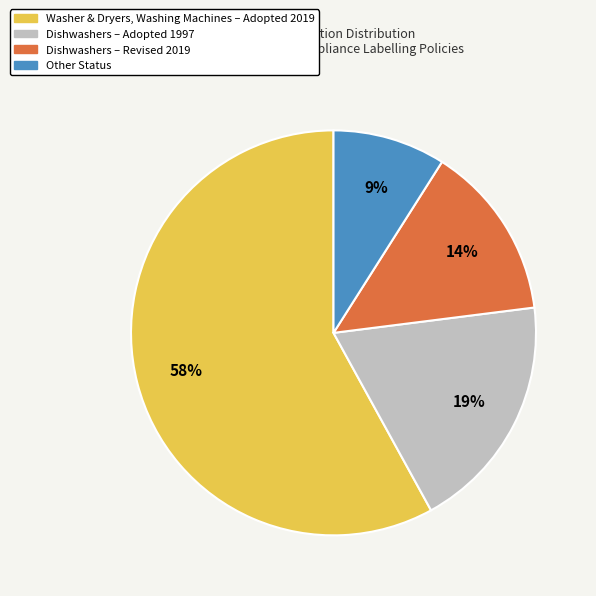

How many slices are in this pie chart?

4